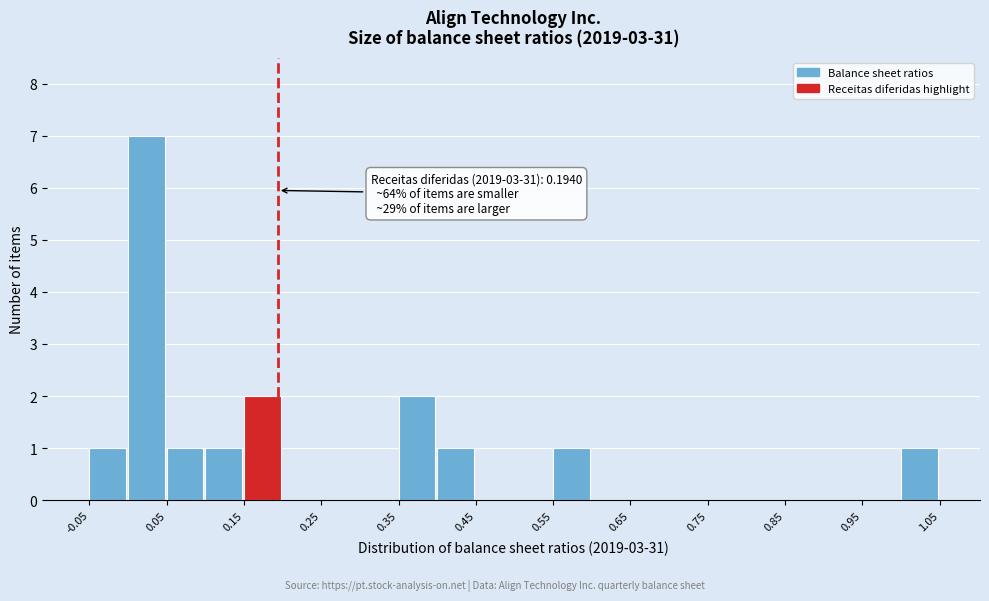

Over which range of the x-axis is the bar tallest?

0.00 to 0.05